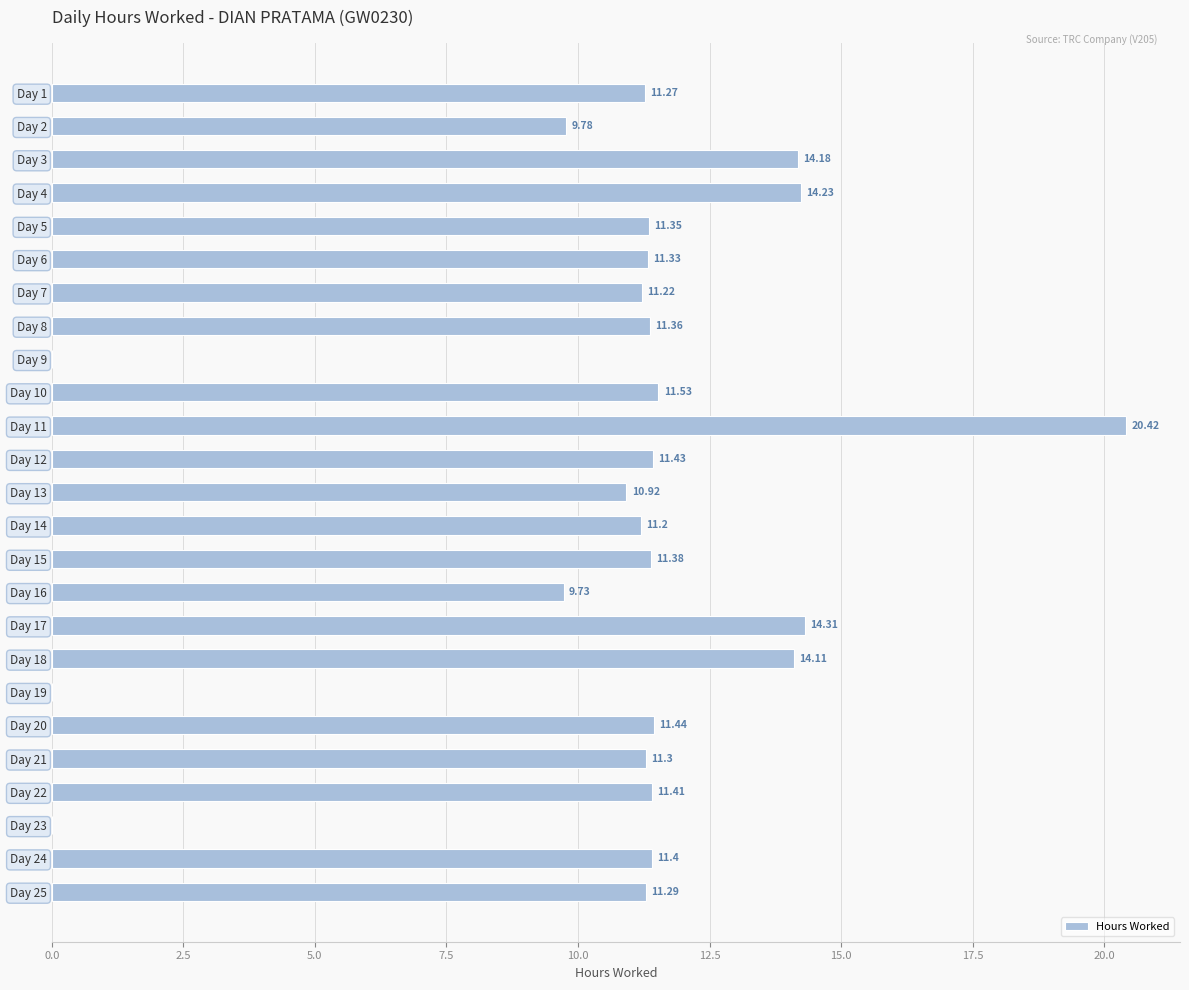

Are the bars horizontal?

Yes